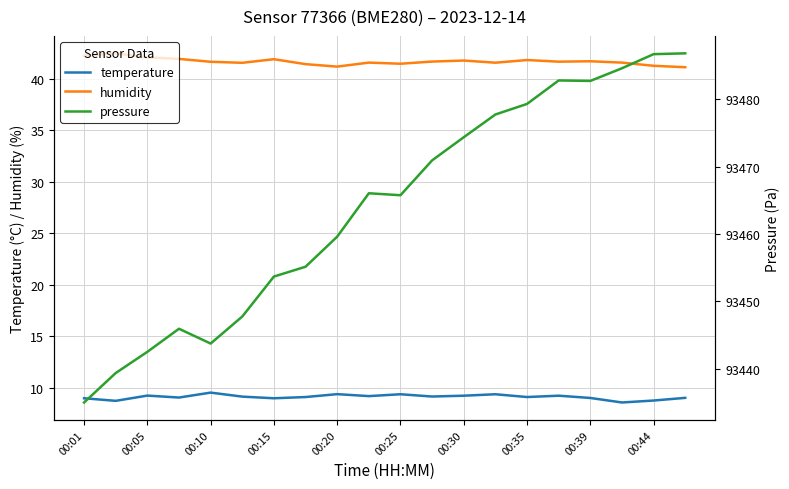

What is the difference between the highest and lowest values at 11?

93461.8